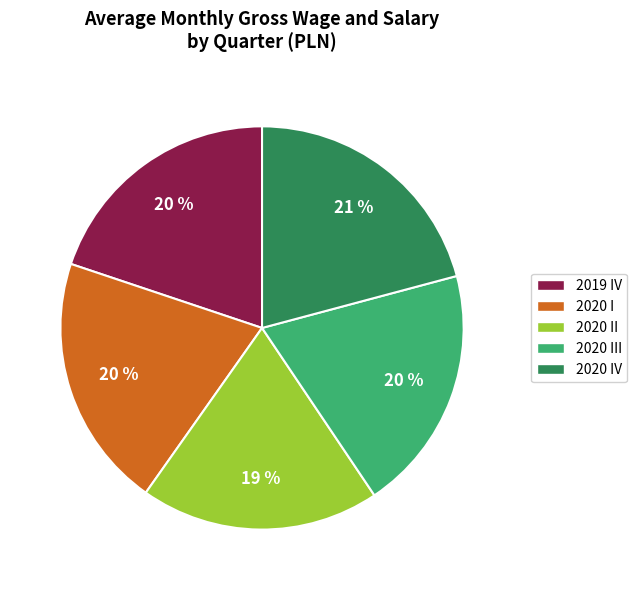

How many slices are in this pie chart?

5